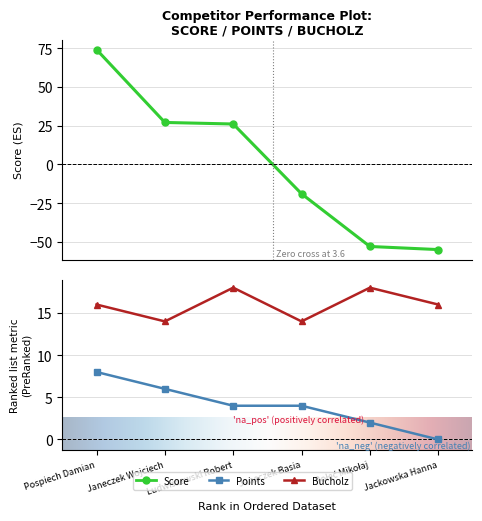

List the labels in order of Points value, largest first.

Pospiech Damian, Janeczek Wojciech, Ludwiszewski Robert, Janeczek Basia, Połeć Mikołaj, Jackowska Hanna